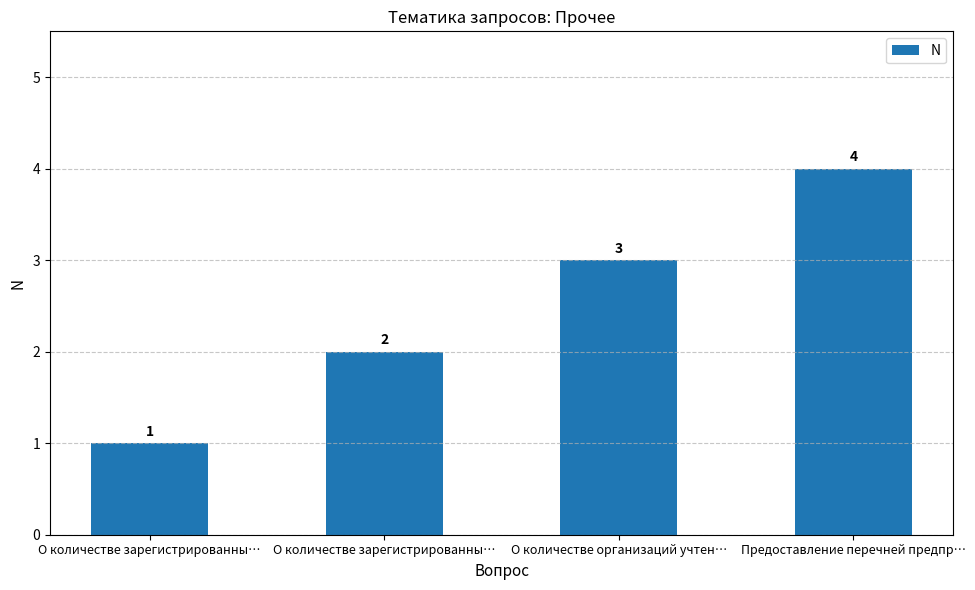

Are the bars horizontal?

No